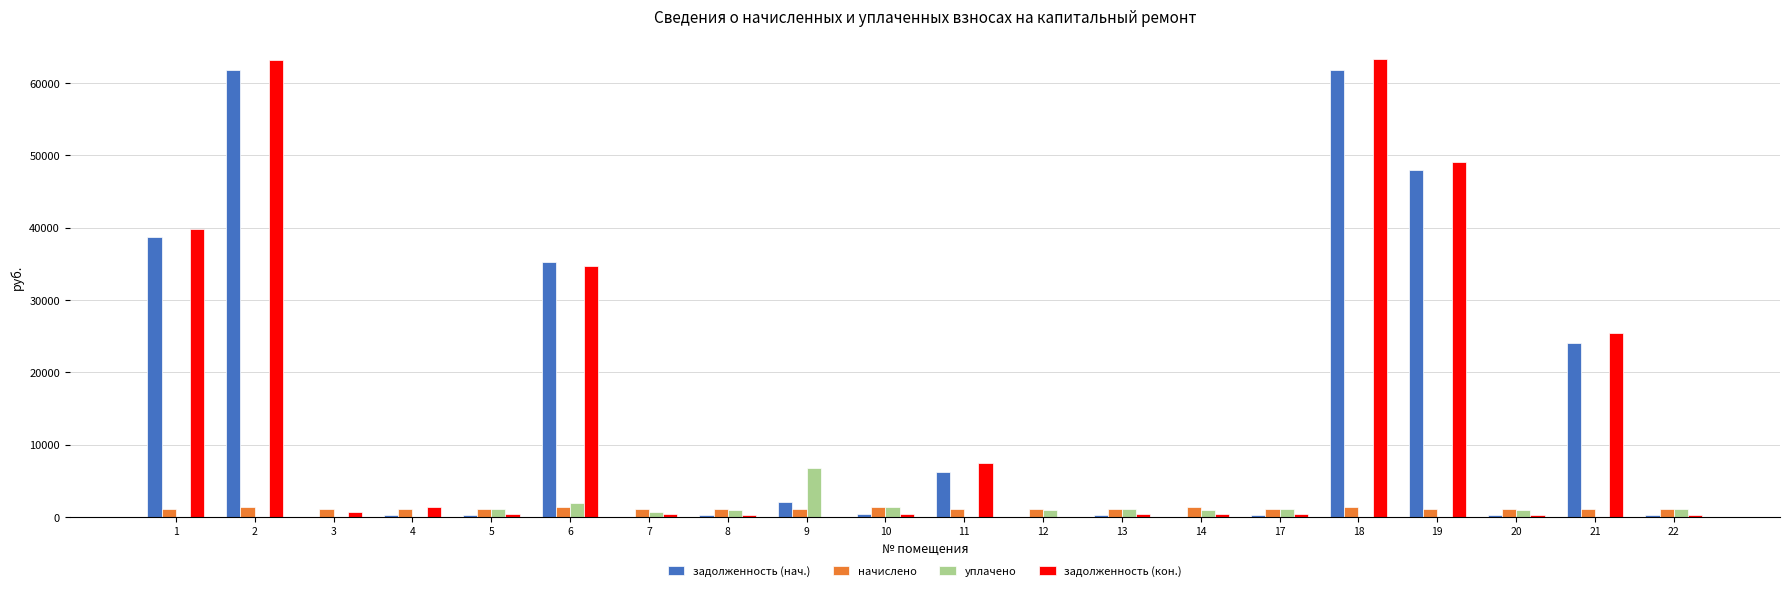

Where does the задолженность (нач.) series first go above 354?

1